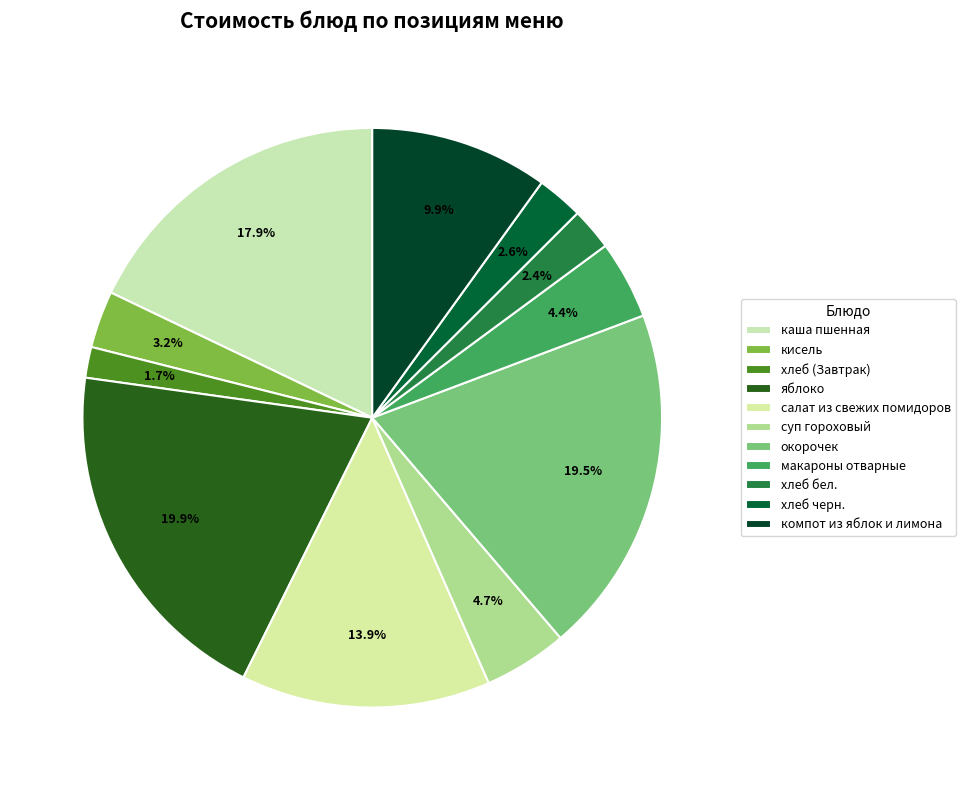

How many slices are in this pie chart?

11